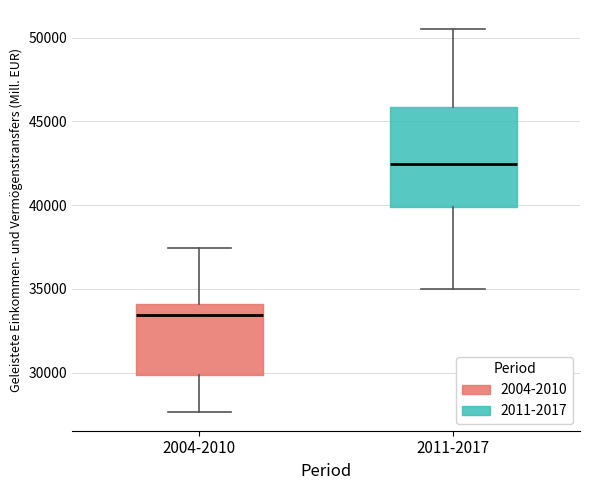

Which box is the tallest, from its lower edge to its upper edge?

2011-2017